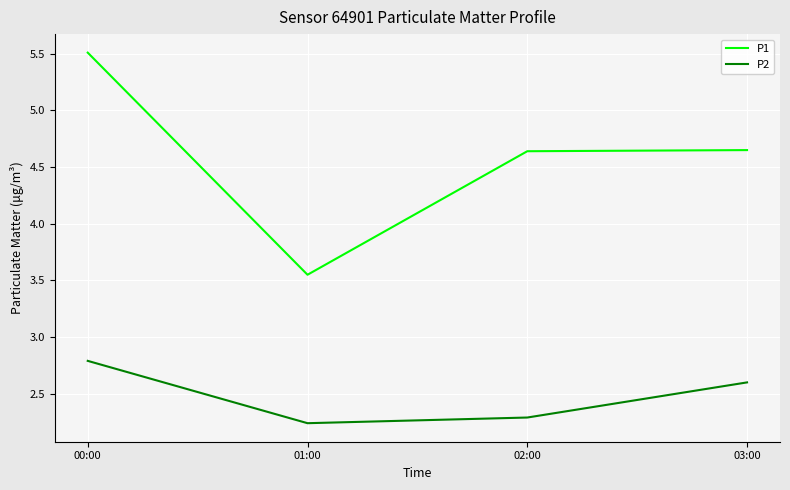

Which category has the highest value across all series?

00:00